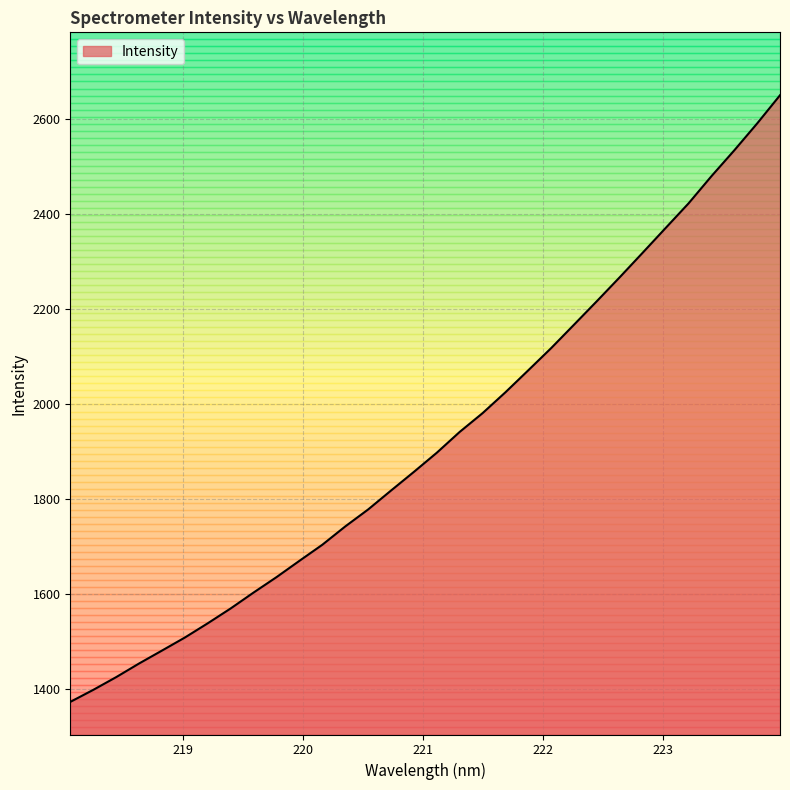

What is the greatest value displayed?

2650.0